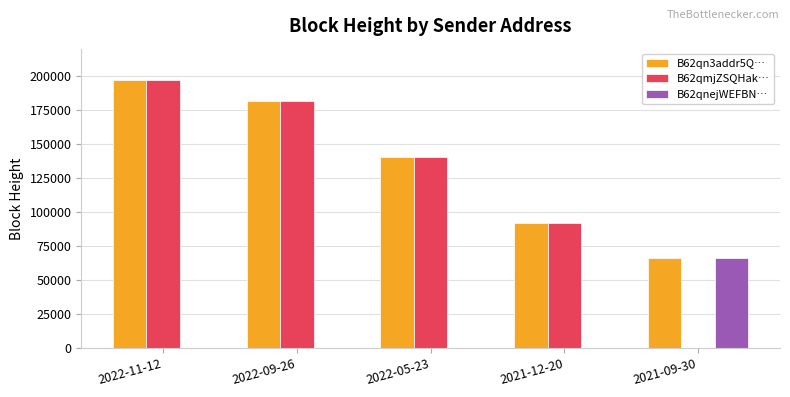

Reading left to right, what are all the values shown in this chart?

B62qn3addr5Q…: 2022-11-12=196945	2022-09-26=181791	2022-05-23=140730	2021-12-20=91921	2021-09-30=66209
B62qmjZSQHak…: 2022-11-12=196933	2022-09-26=181770	2022-05-23=140703	2021-12-20=91916	2021-09-30=0
B62qnejWEFBN…: 2022-11-12=0	2022-09-26=0	2022-05-23=0	2021-12-20=0	2021-09-30=66206